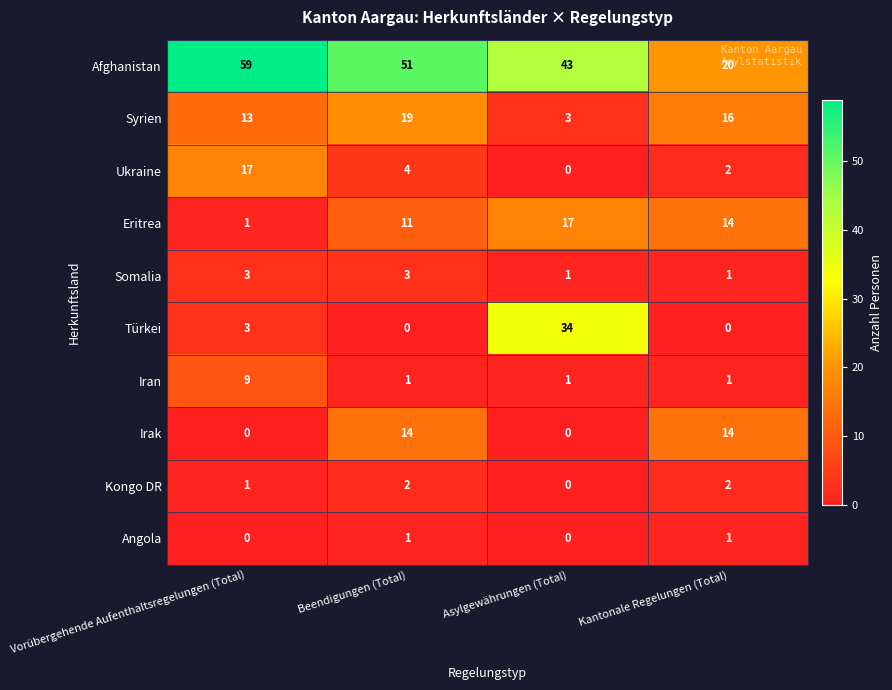

Is it true that Irak equals 0 at Asylgewährungen (Total)?

True